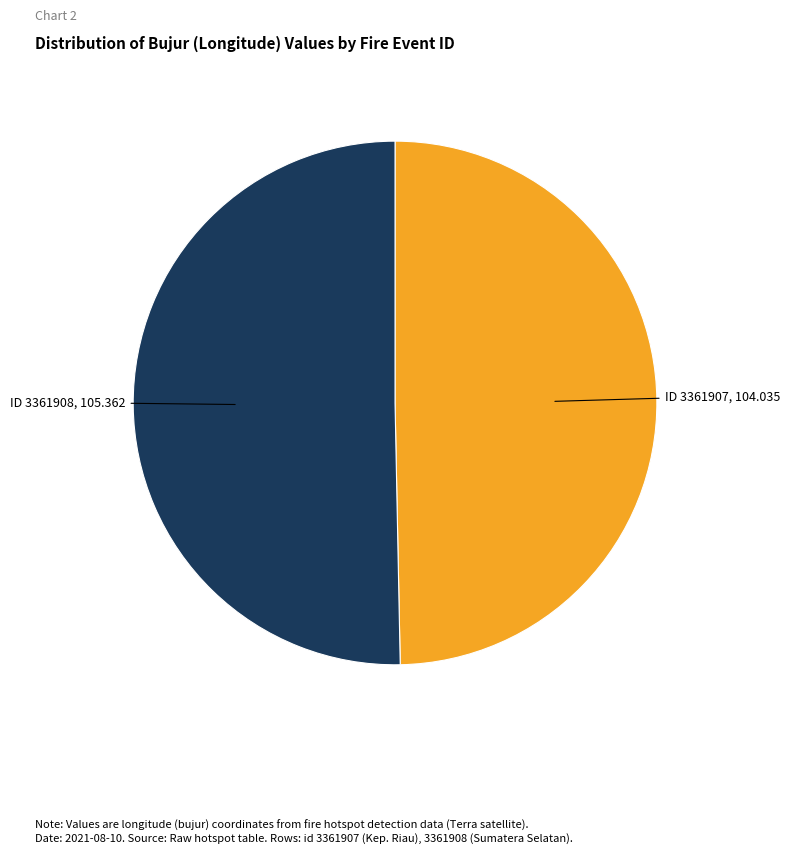

Is the sum of ID 3361908, 105.362 and ID 3361907, 104.035 greater than half?

Yes